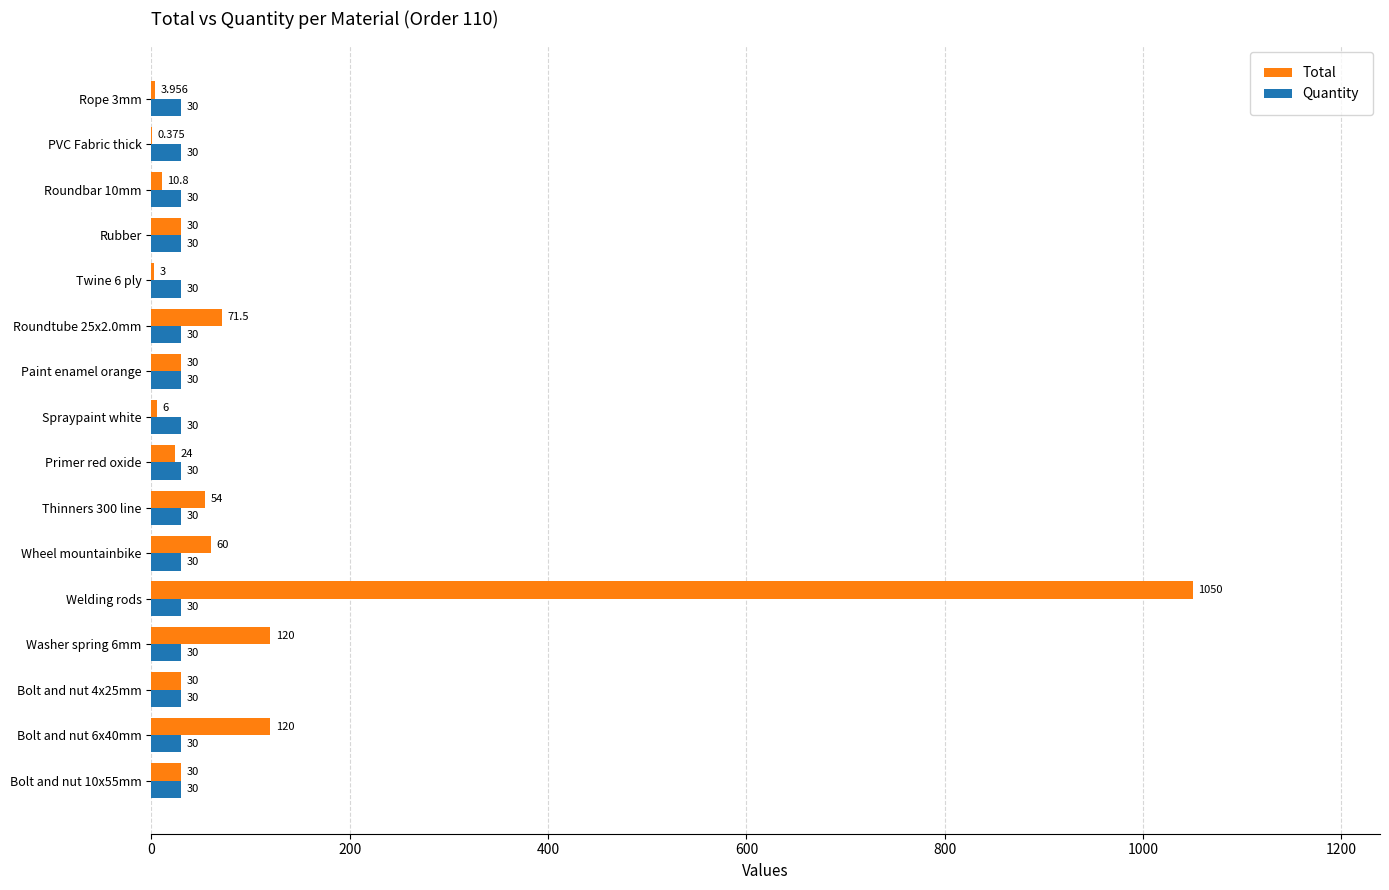

At which category is the sum across all series the highest?

Welding rods